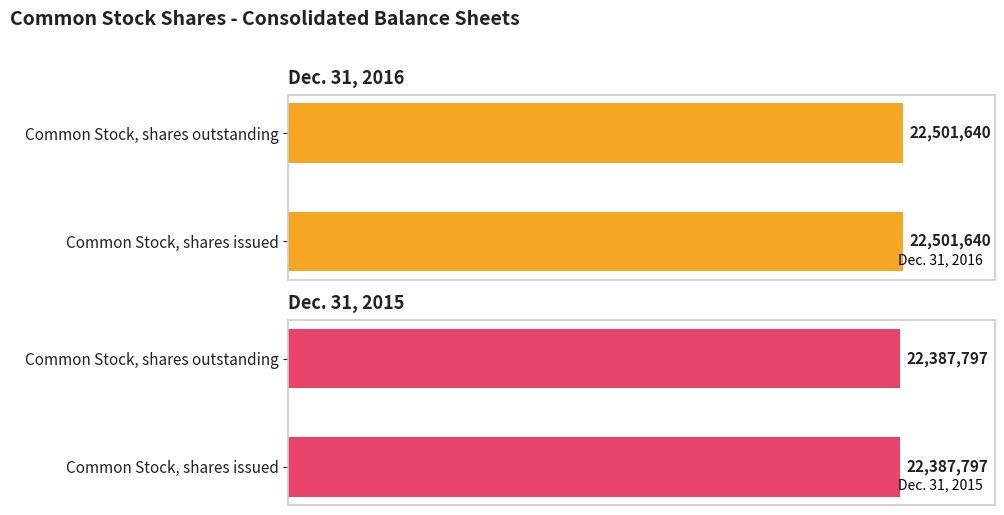

At which label does Dec. 31, 2015 reach its peak?

Common Stock, shares issued